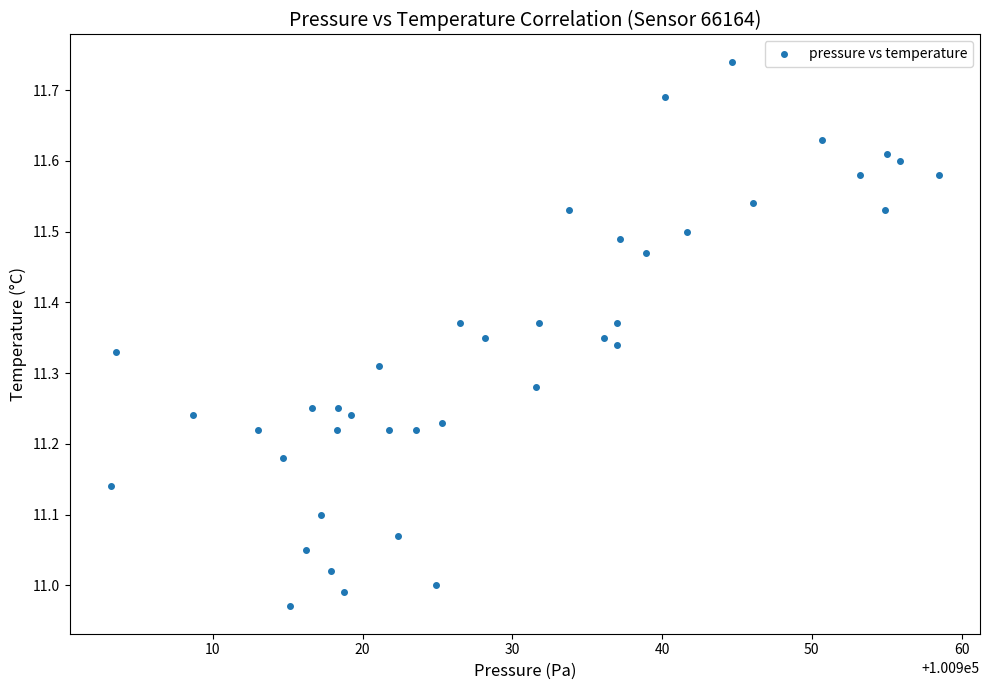

What is the range of X values (max minus min)?

55.3